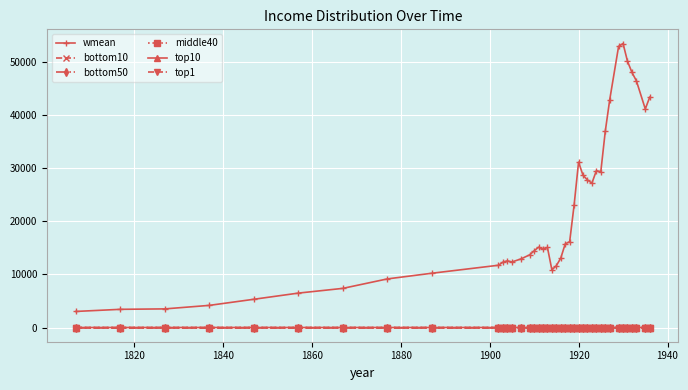

How many categories are shown in the chart?

40